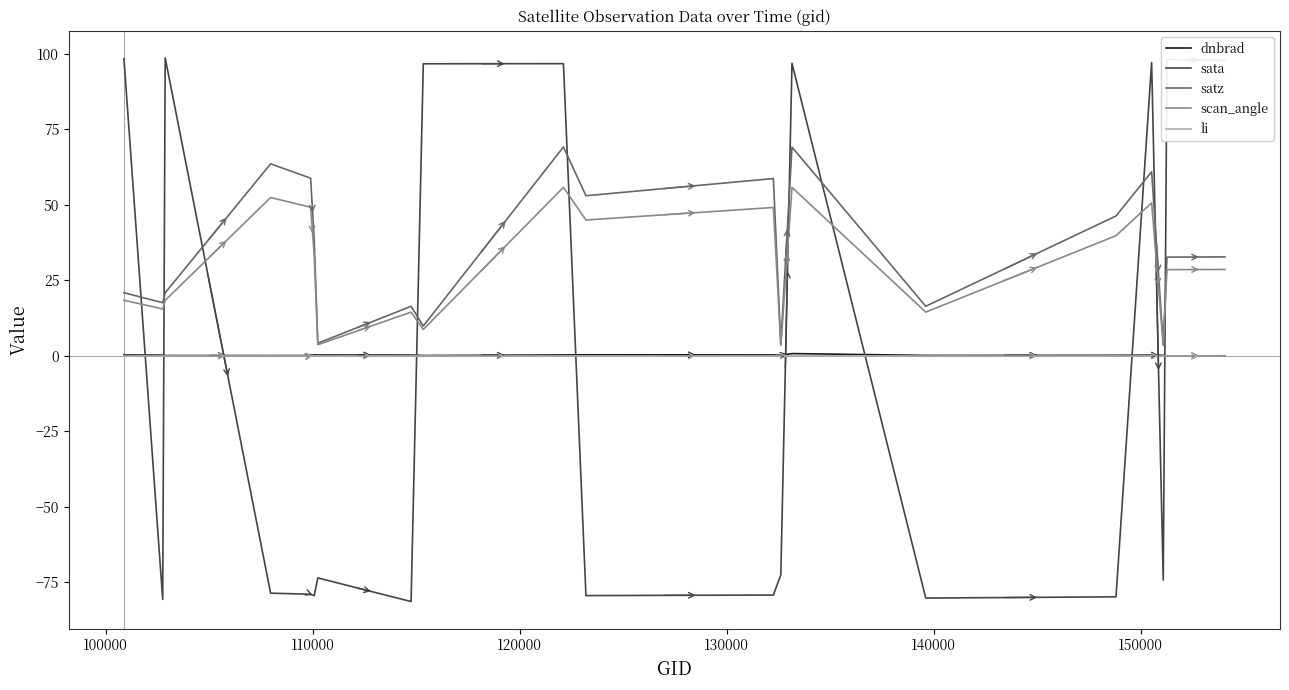

True or false: scan_angle and li intersect in this chart.

False